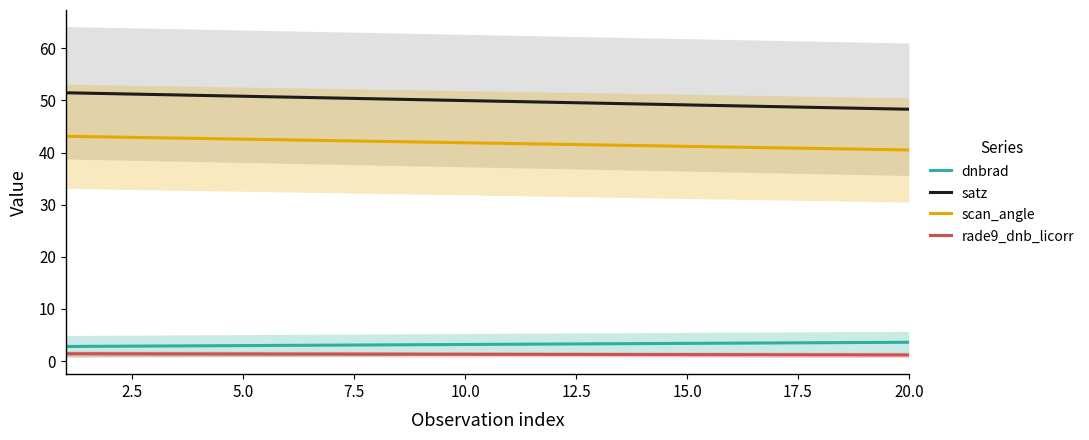

Does the chart have visible grid lines?

No